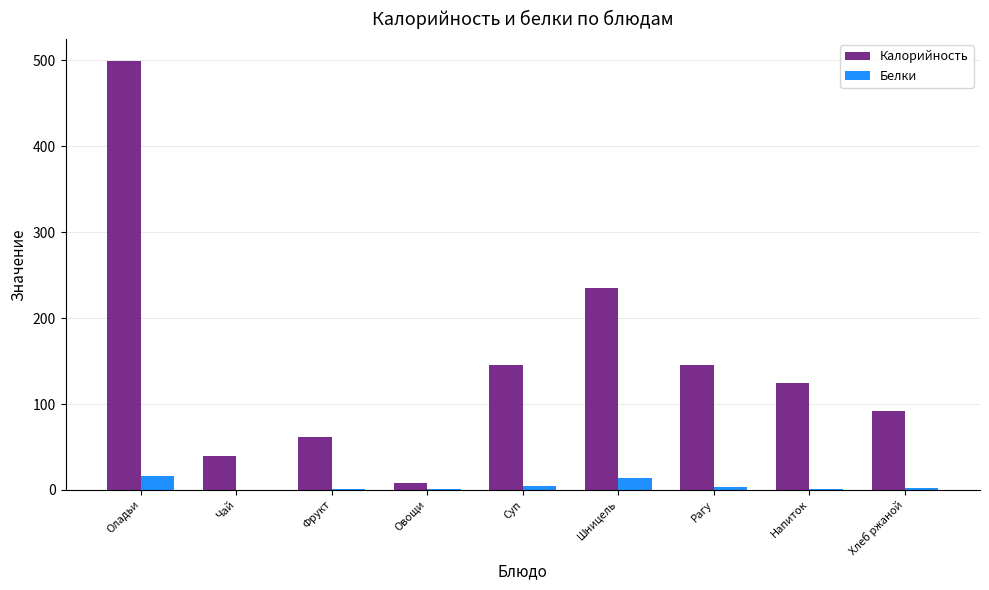

The value of Калорийность at Хлеб ржаной is 141.9. True or false?

False